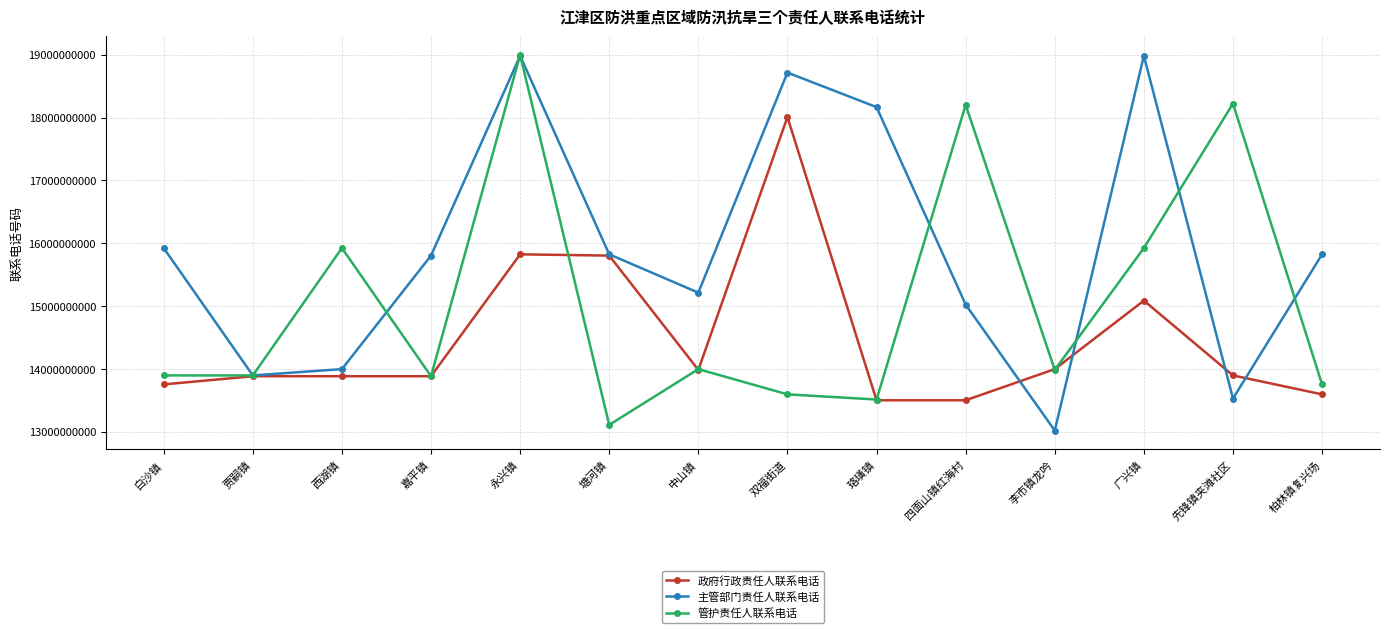

In 主管部门责任人联系电话, how many points are higher than both neighbors (excluding endpoints)?

3